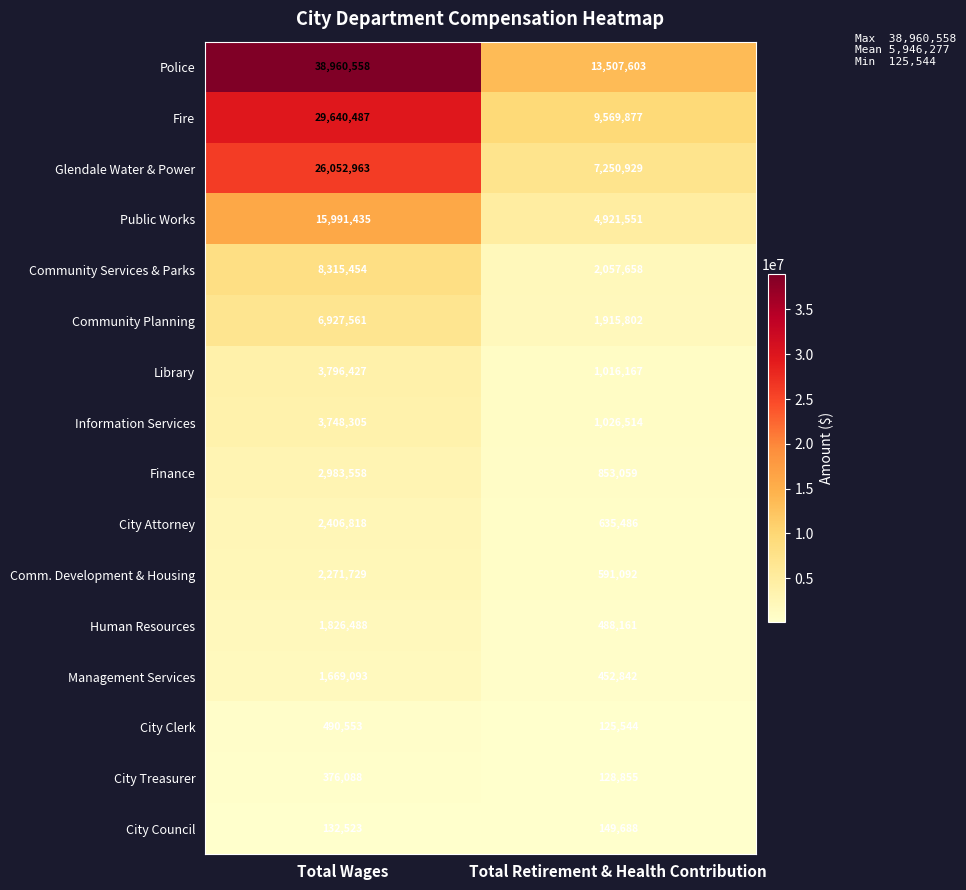

What is the total value across all series at Total Wages?

145590040